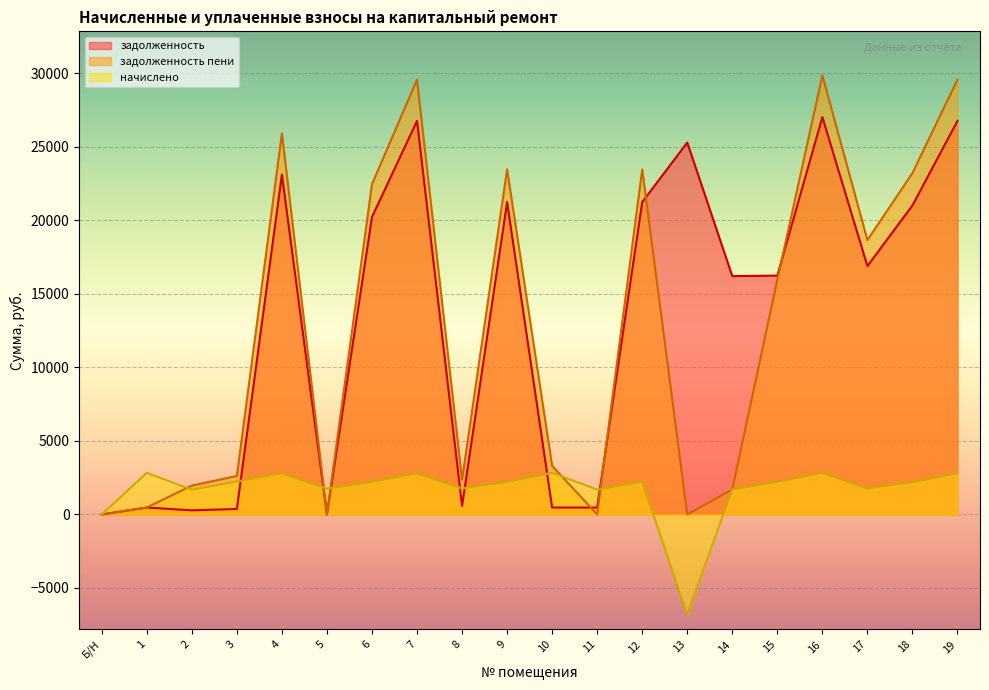

The value of zadolzhennost at 3 is 374.2. True or false?

True